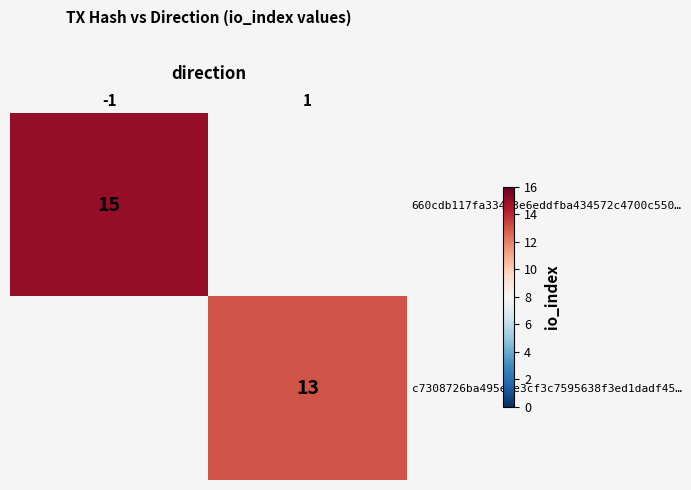

How many distinct data groups are displayed?

2